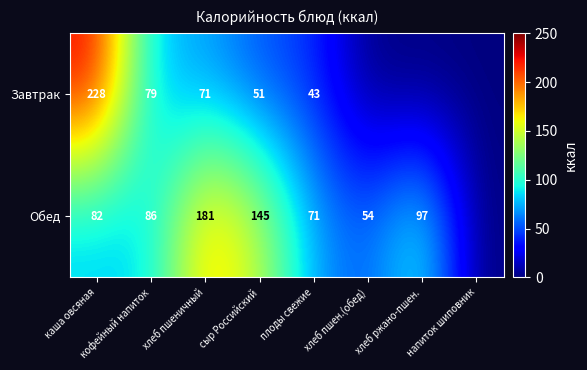

Is the value of Завтрак at кофейный напиток greater than the value of Обед at кофейный напиток?

No